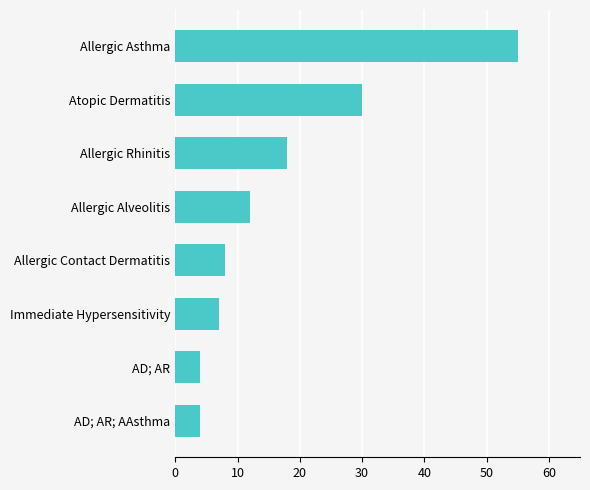

What is the value of the 3rd bar from the top?

18